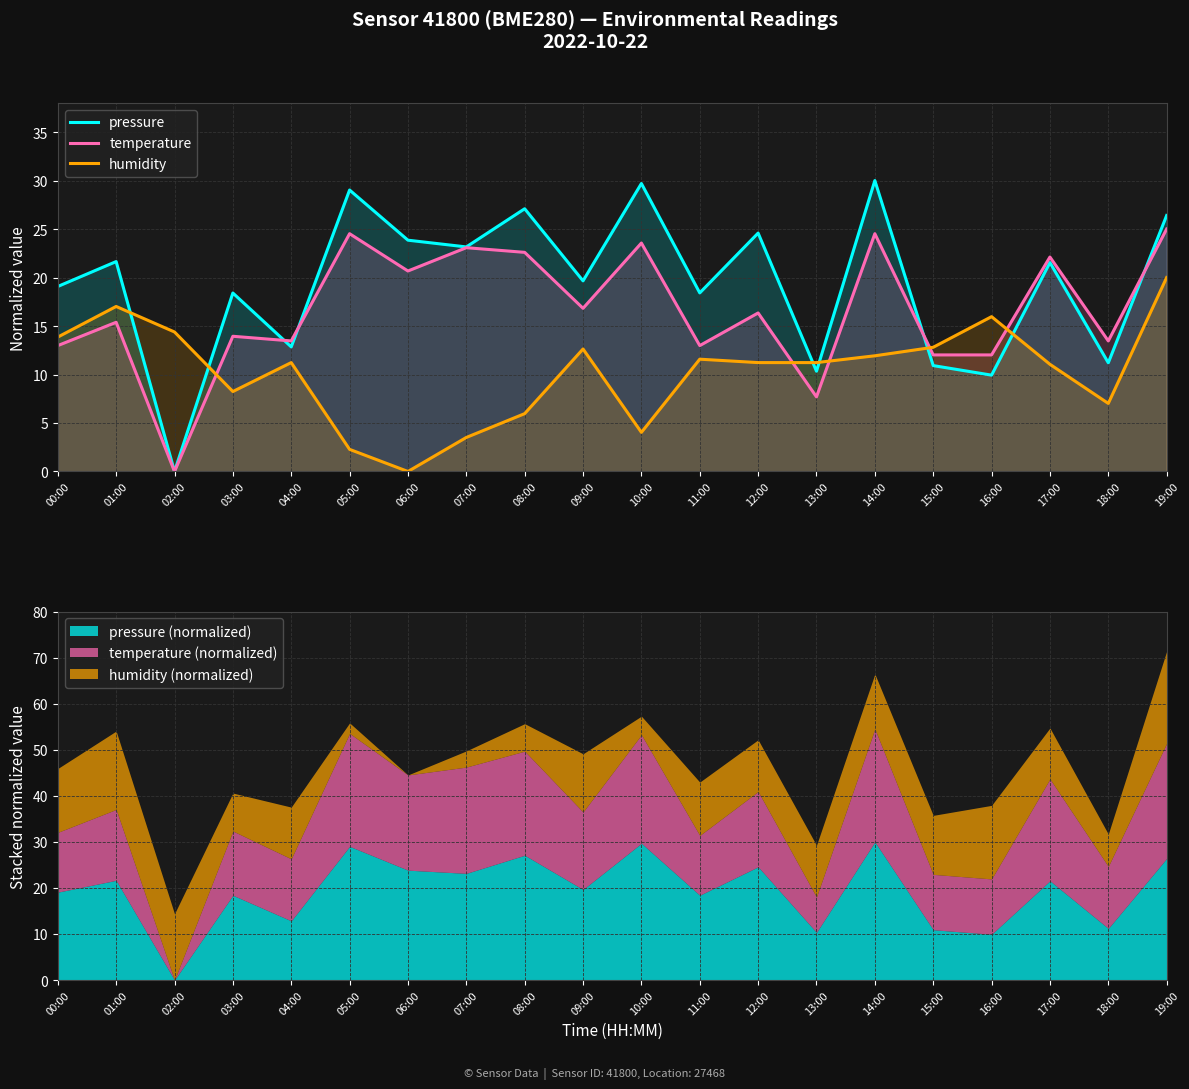

What is the difference between the second highest and minimum values in the humidity series?

17.0